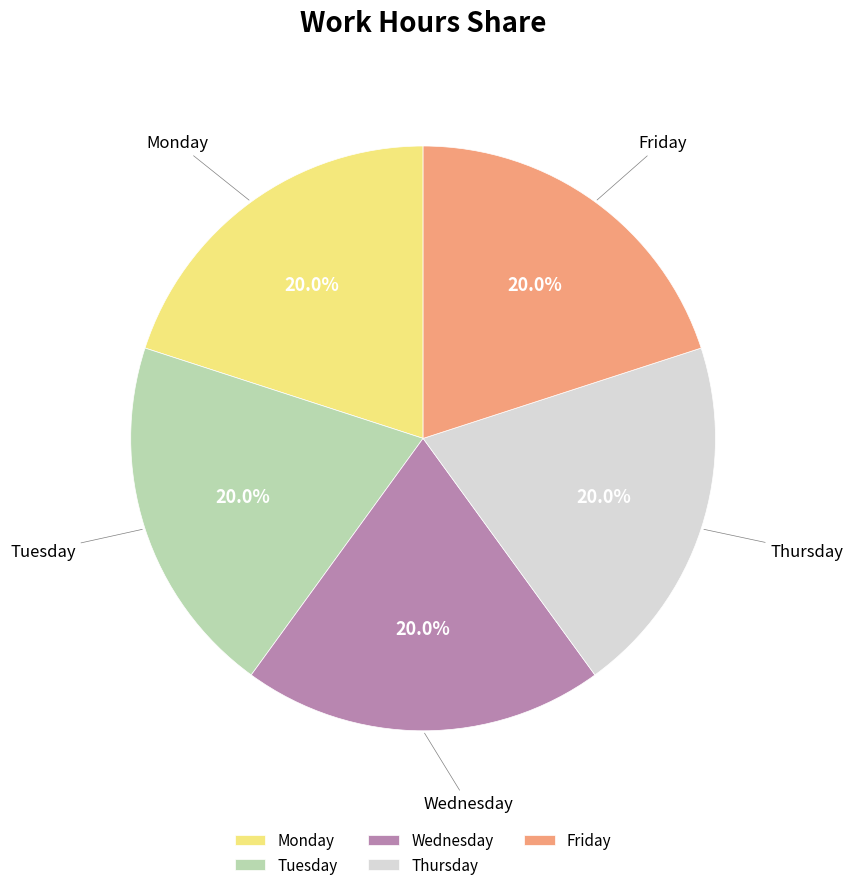

Is there a majority slice in this chart?

No